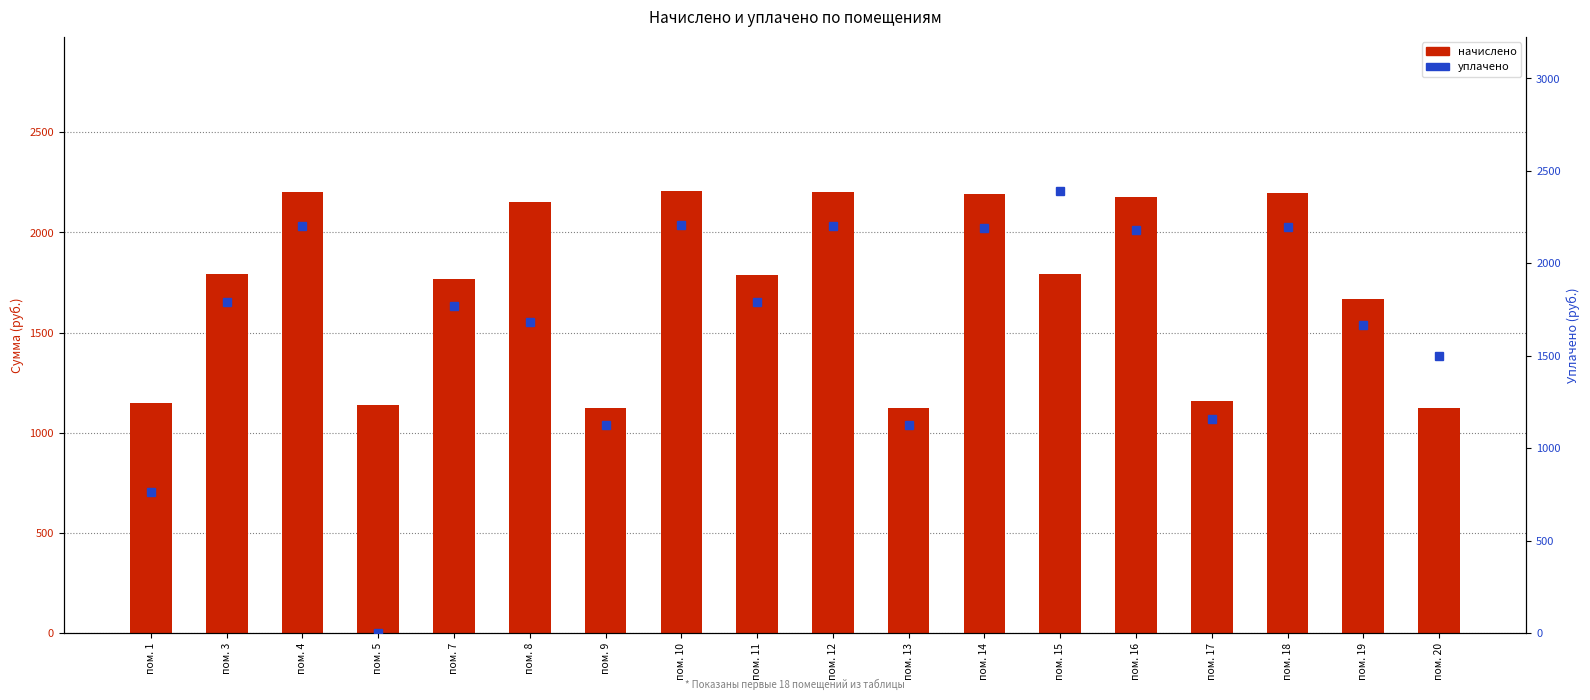

List the series in order of their overall mean, highest first.

начислено, уплачено